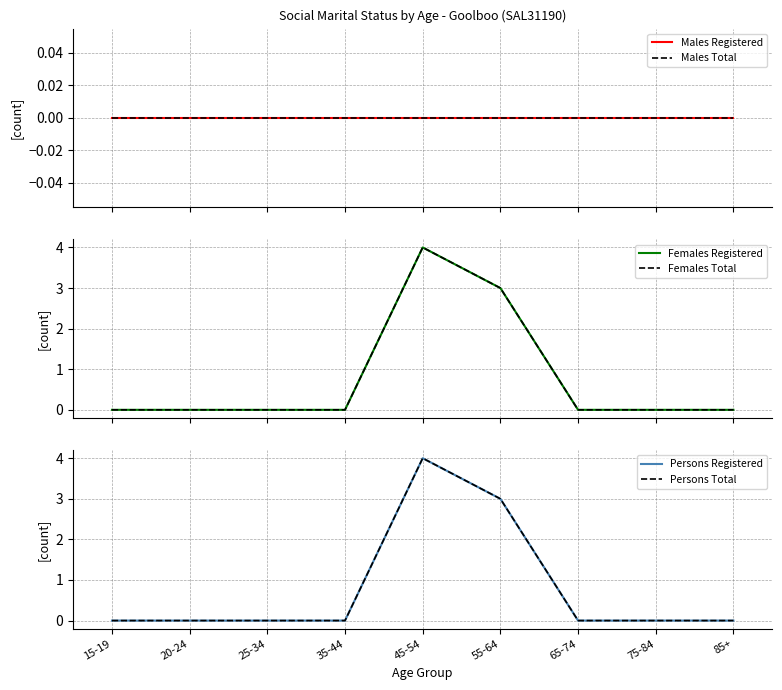

Which series changed the most between 55-64 and 75-84?

Females Registered